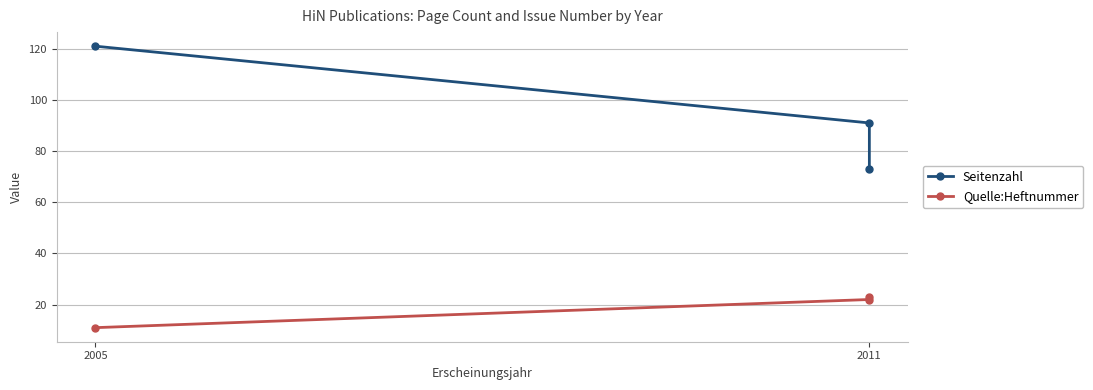

What is the smallest value displayed?

11